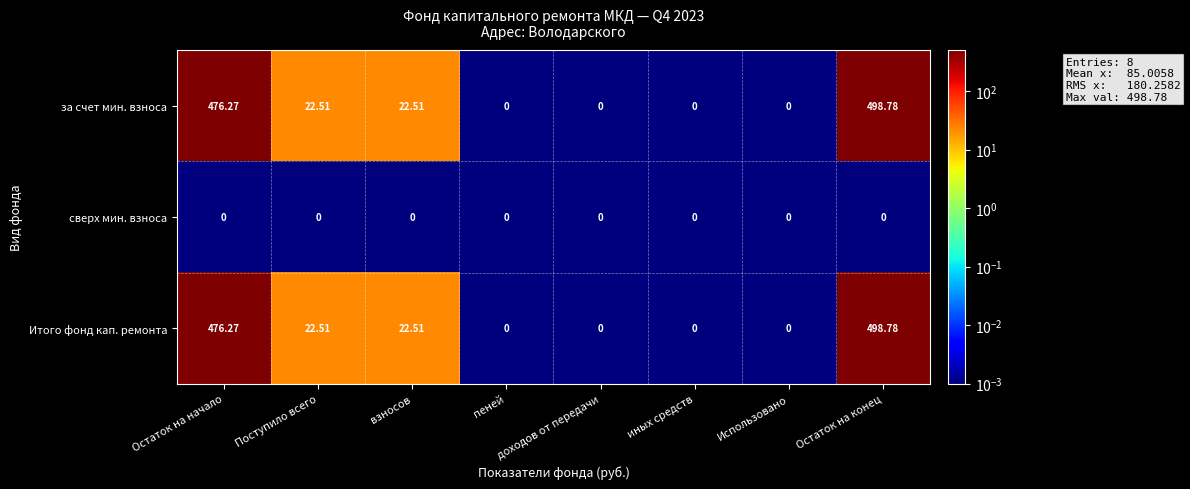

At which category is the sum across all series the highest?

Остаток на конец